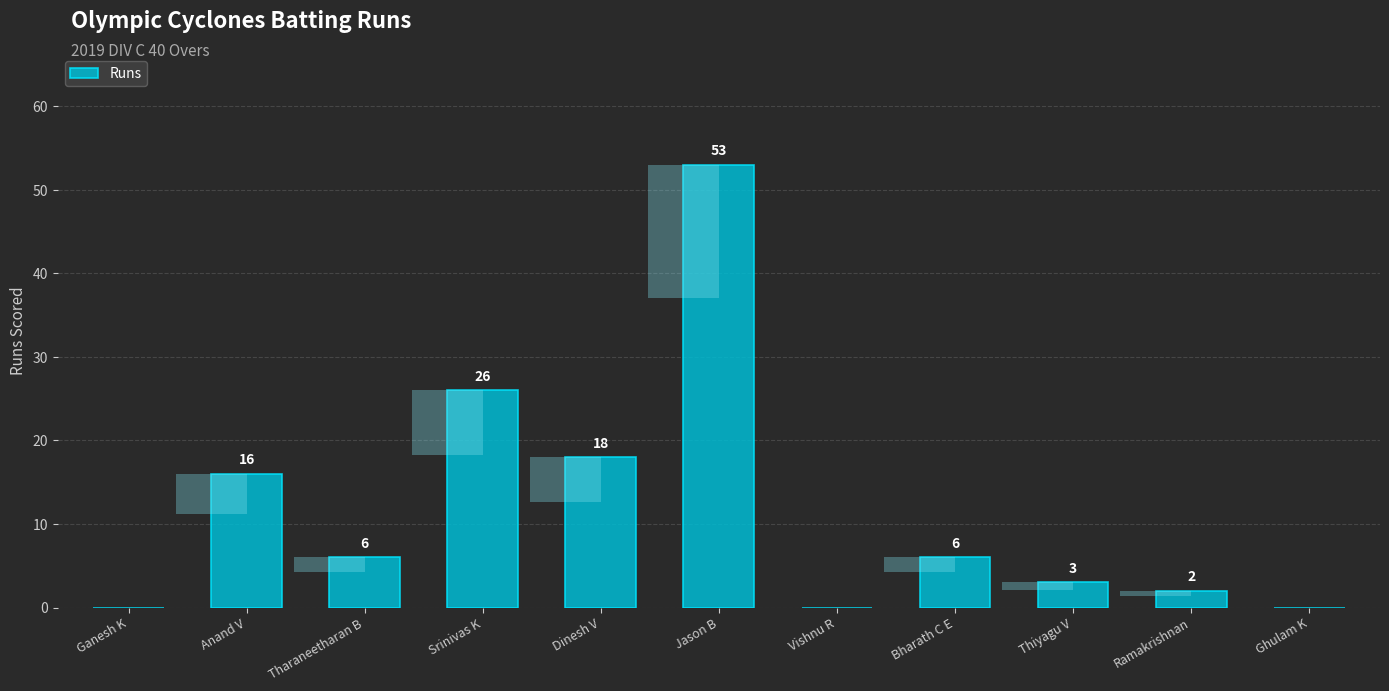

True or false: the data shows 5 at Thiyagu V.

False